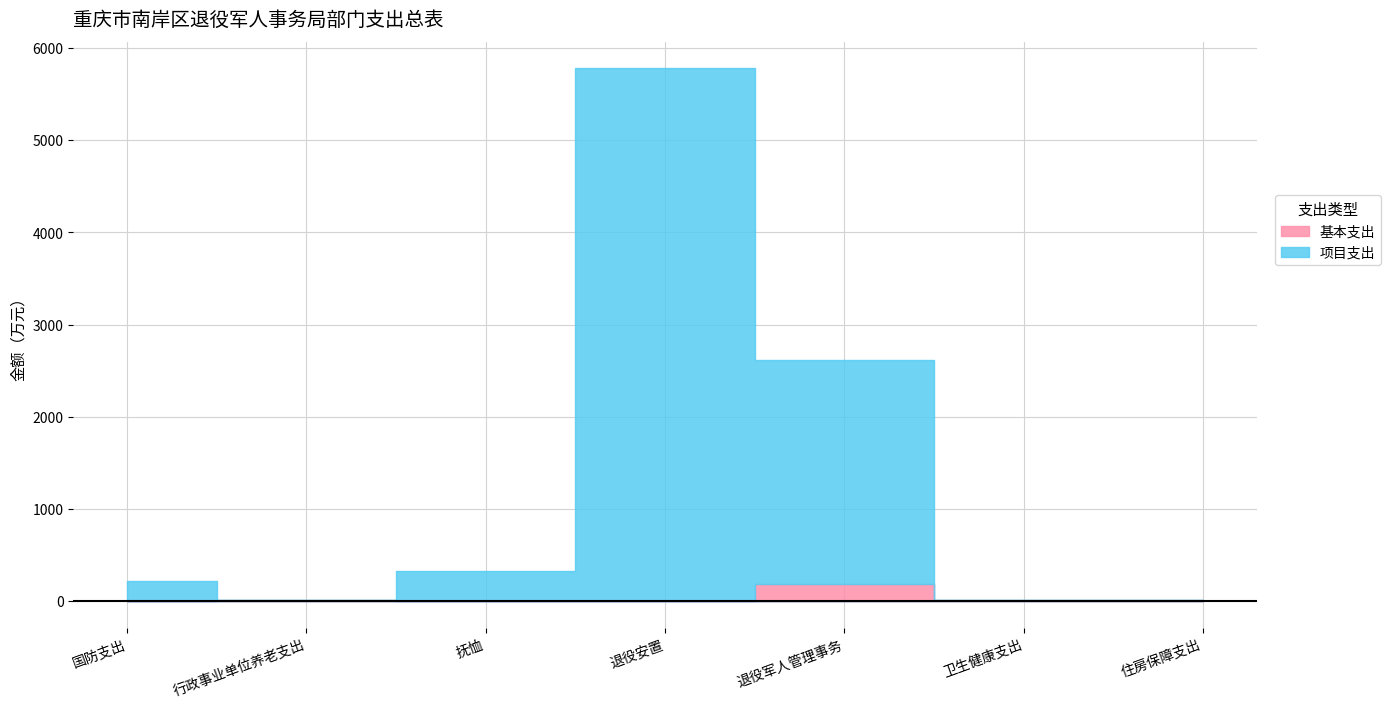

Where does the 项目支出 series first go above 213?

国防支出